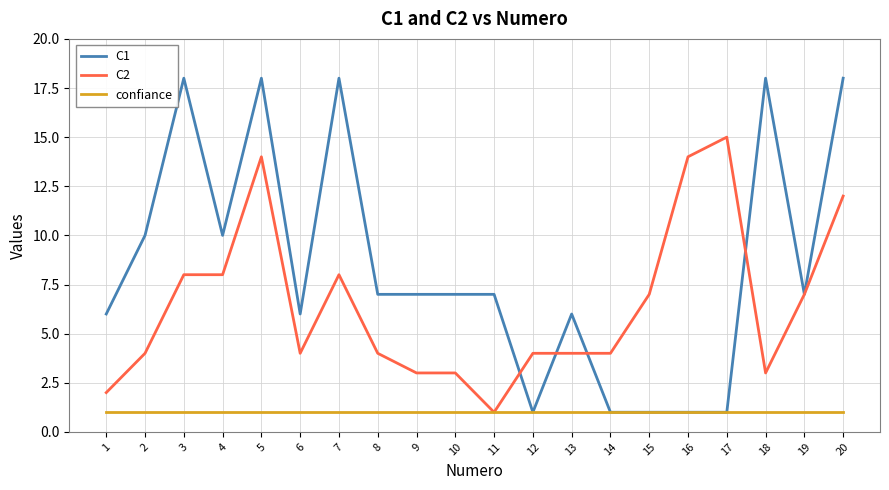

At which category is the sum across all series the highest?

5